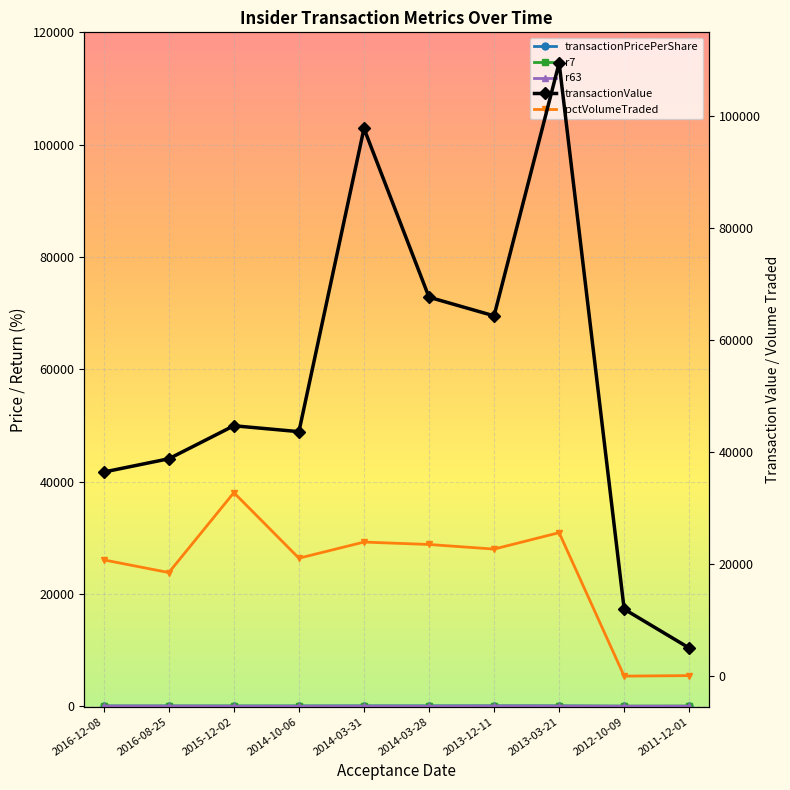

What are all the series names shown in the legend?

transactionPricePerShare, r7, r63, transactionValue, pctVolumeTraded